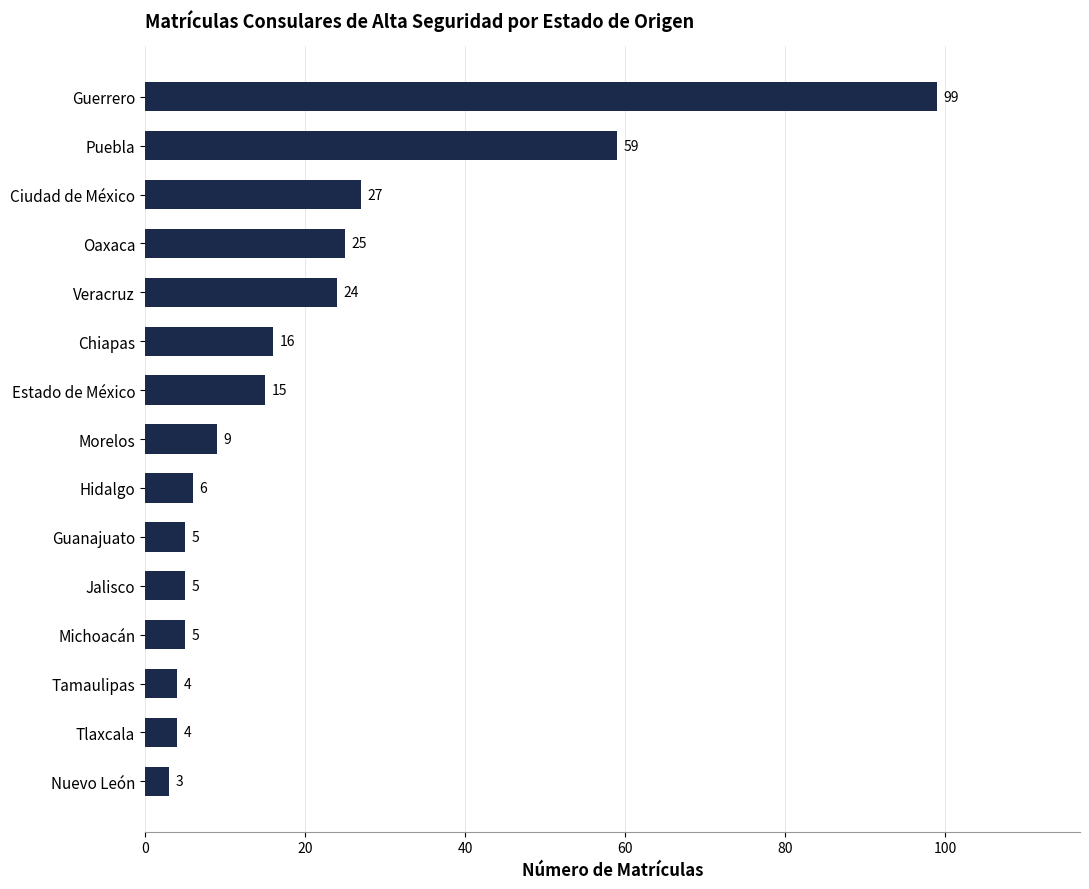

Read the value at Guerrero.

99